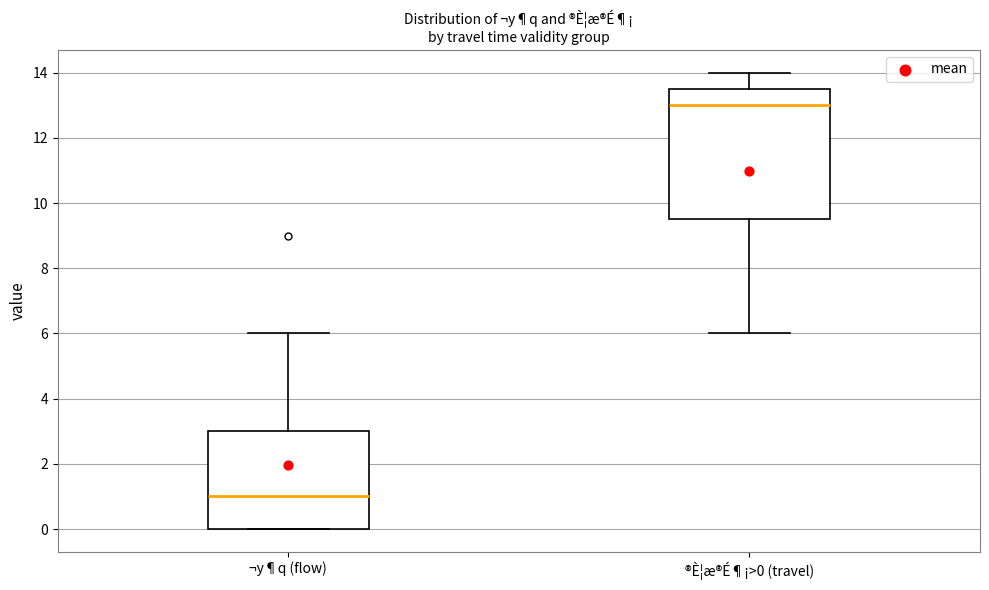

Comparing the boxes themselves (not the whiskers), which one is the tallest?

®È¦æ®É¶¡>0 (travel)